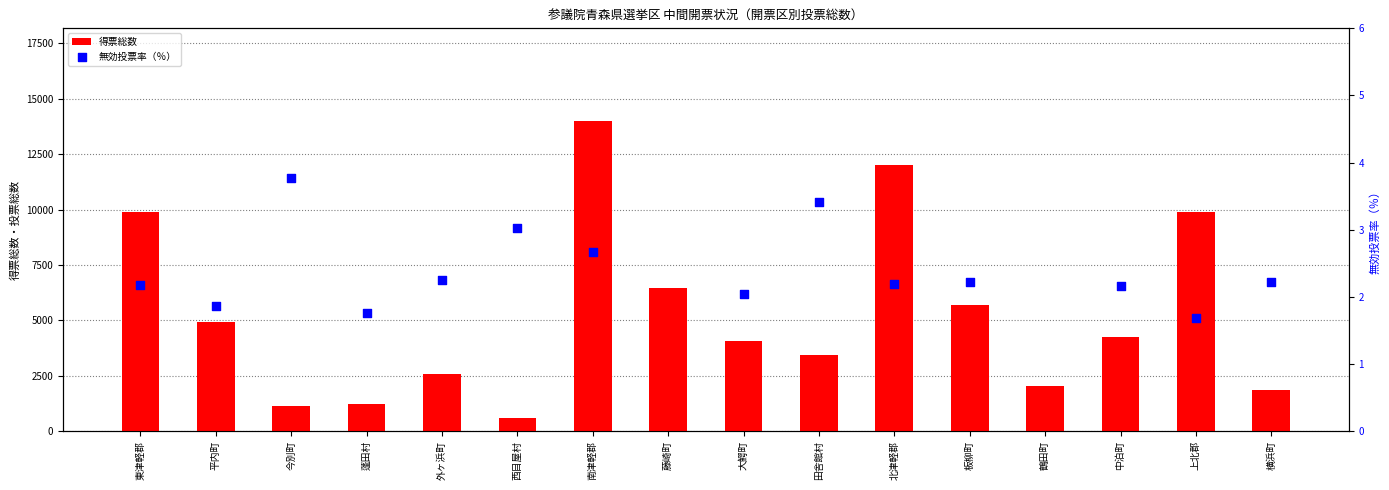

Which series contains the lowest Y value?

無効投票率（％）